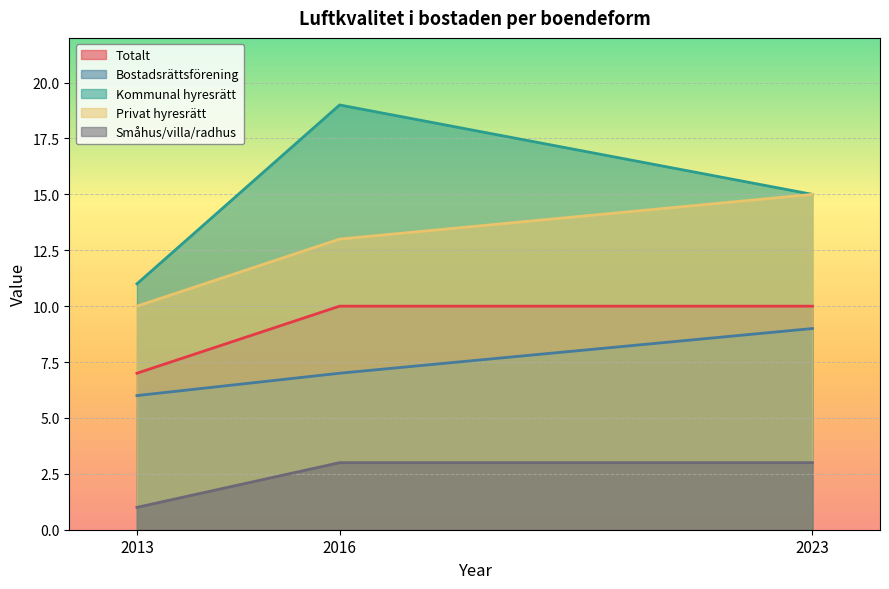

What is the difference between the second highest and minimum values in the Småhus/villa/radhus series?

2